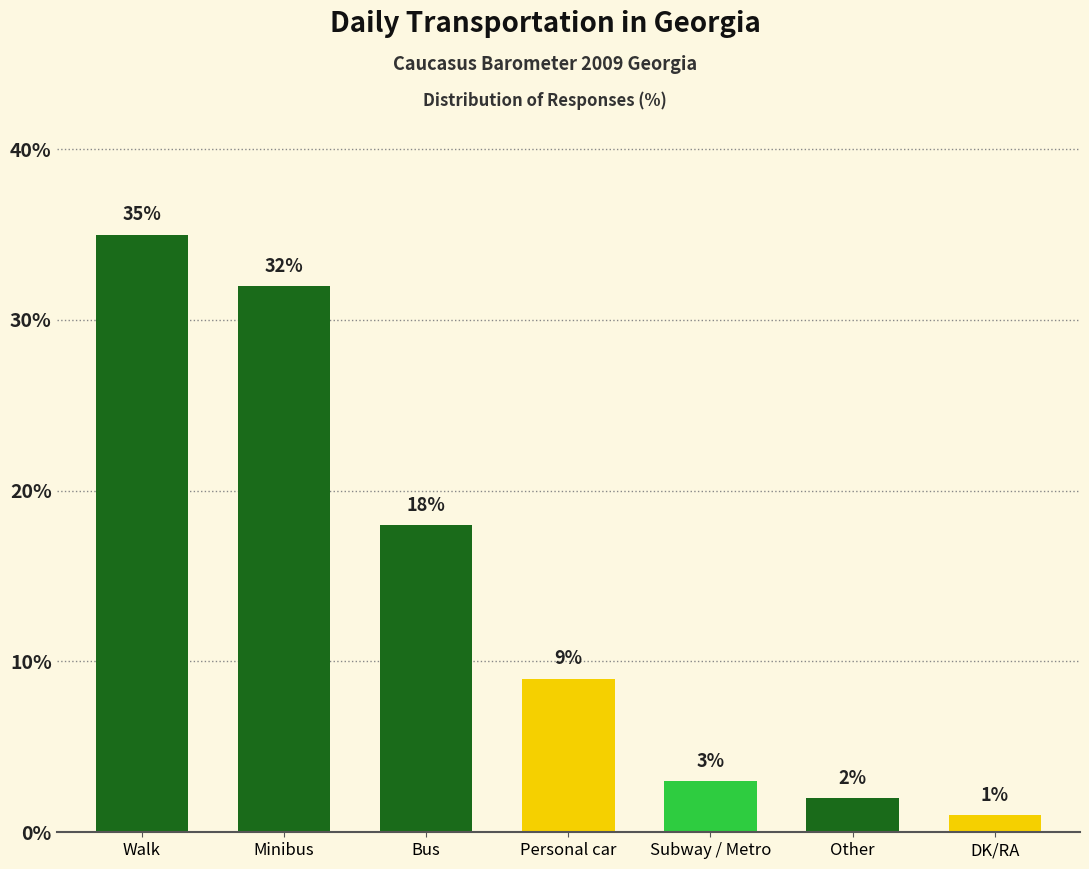

Reading left to right, transcribe all the data shown in this chart.

35	32	18	9	3	2	1